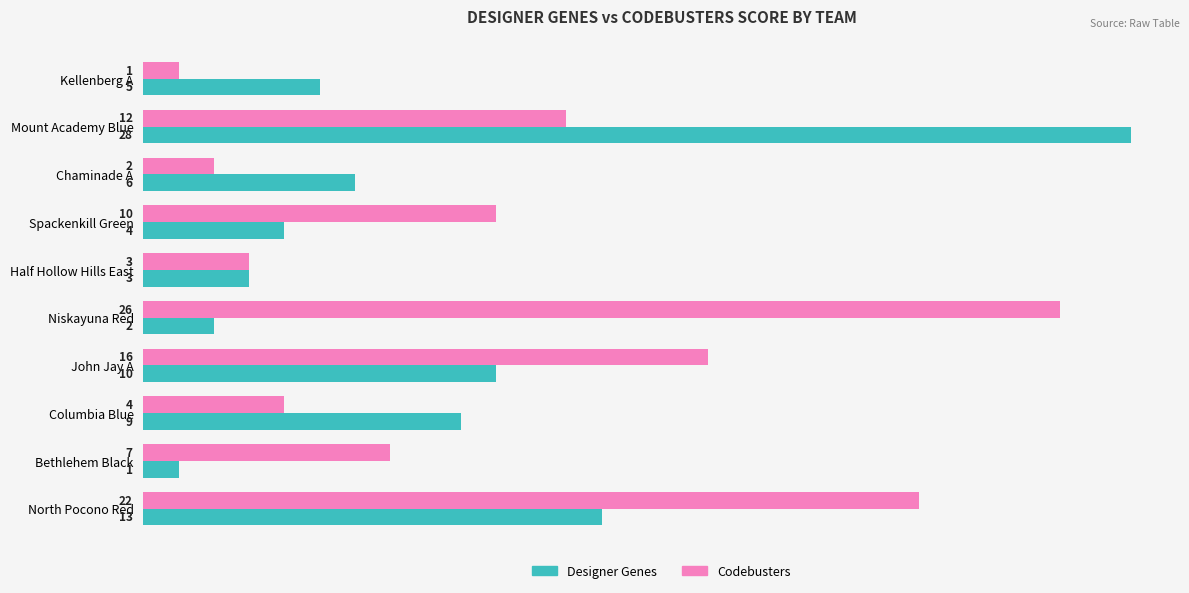

At how many categories does at least one series exceed 15?

4